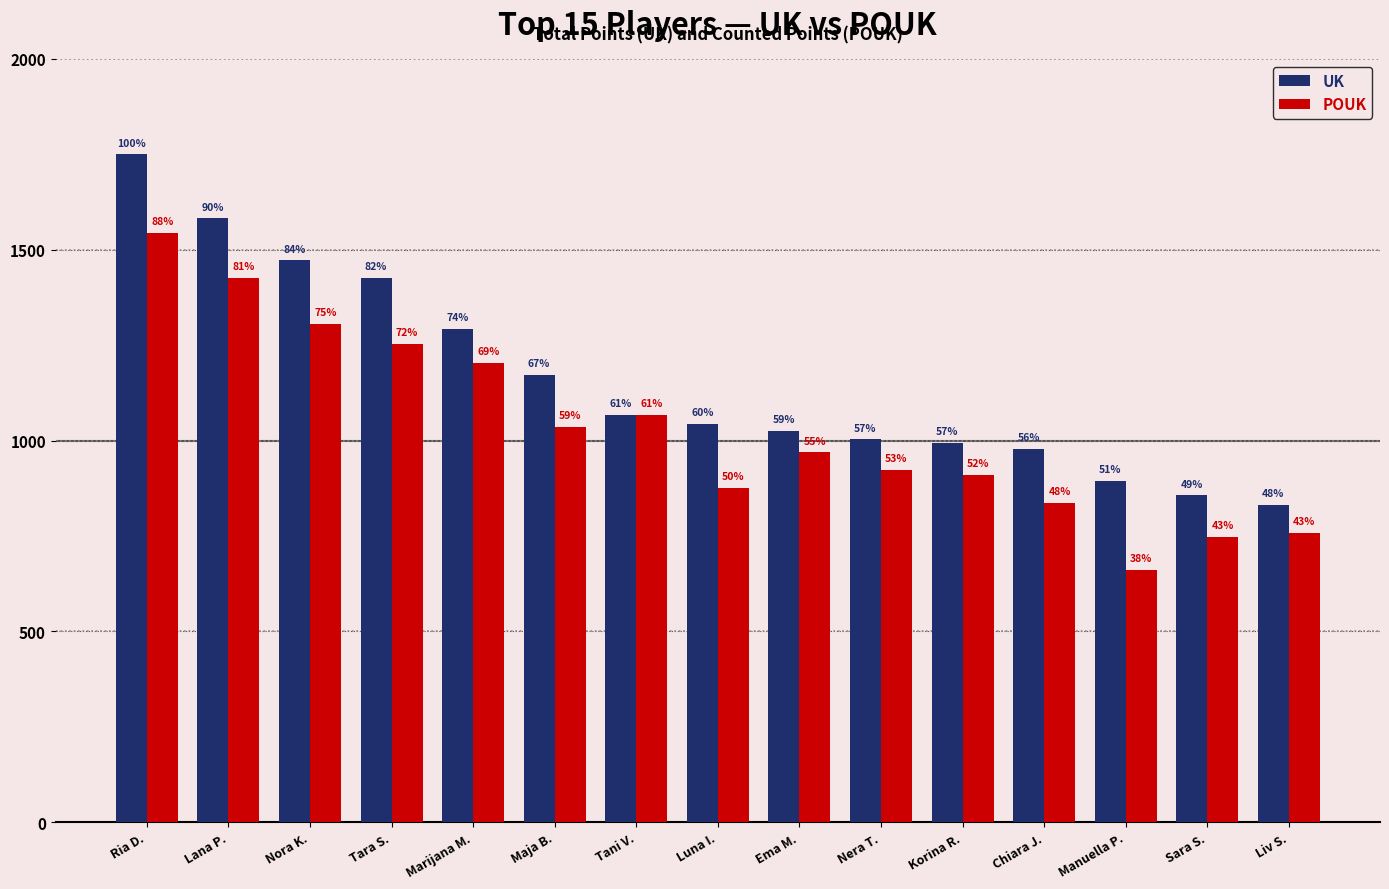

What are all the series names shown in the legend?

UK, POUK